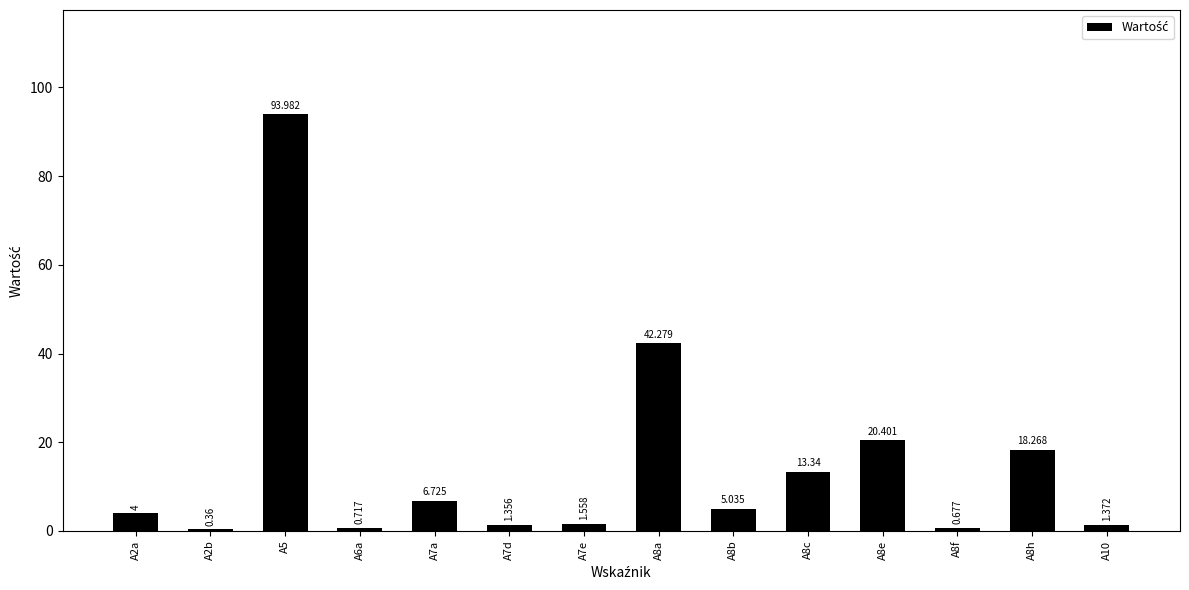

Where is the data nearest to the value 47?

A8a